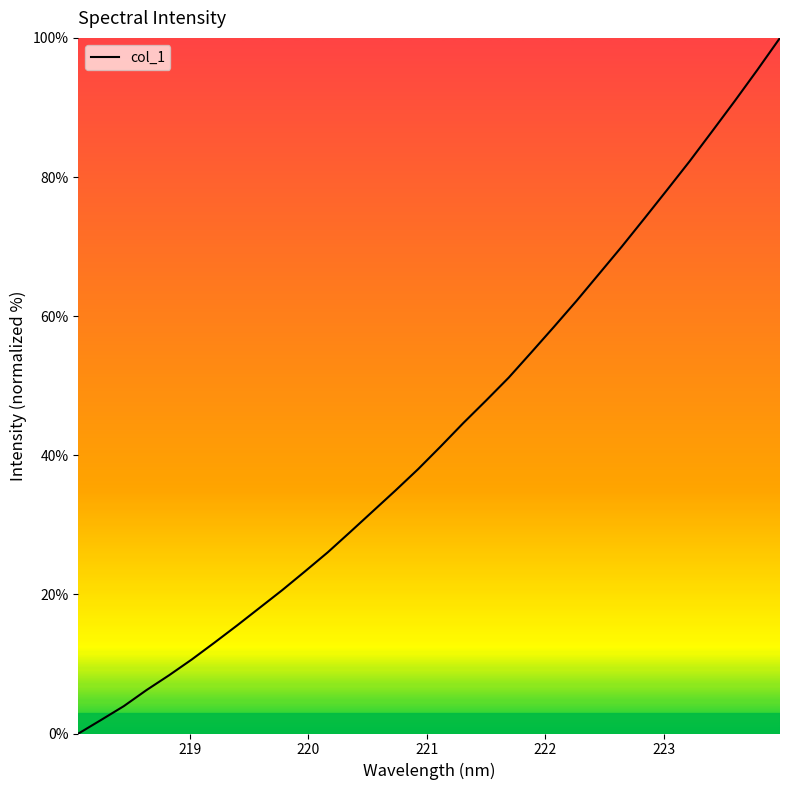

What is the greatest value displayed?

100.0